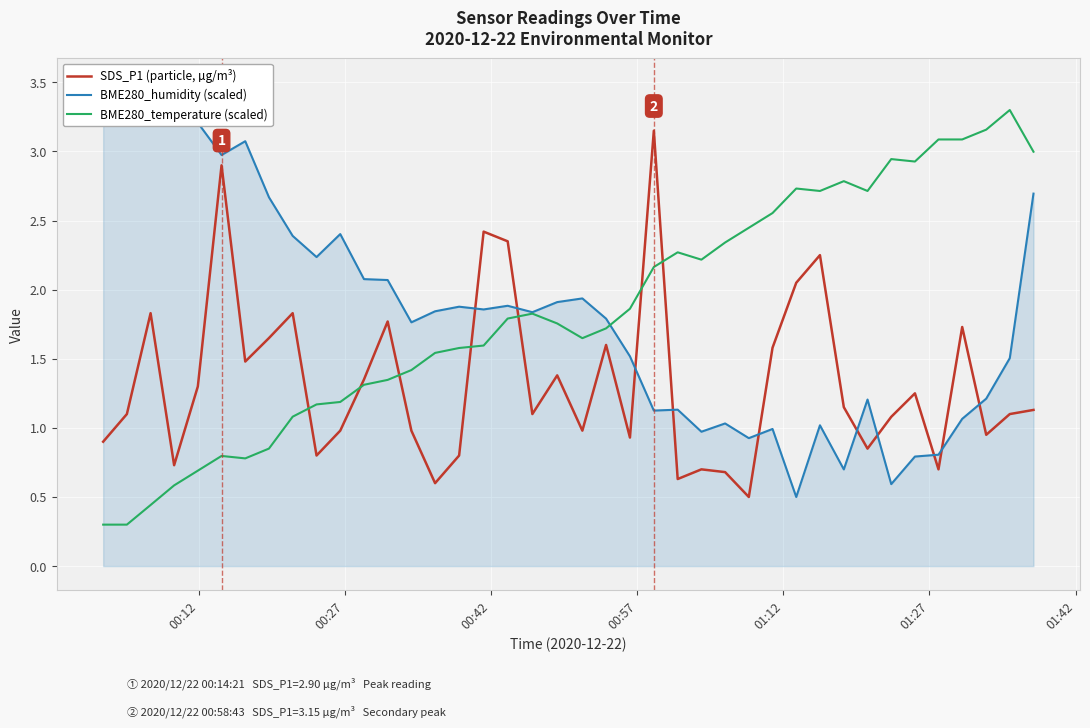

What is the difference between the maximum and minimum values in the BME280_temperature (scaled) series?

3.0